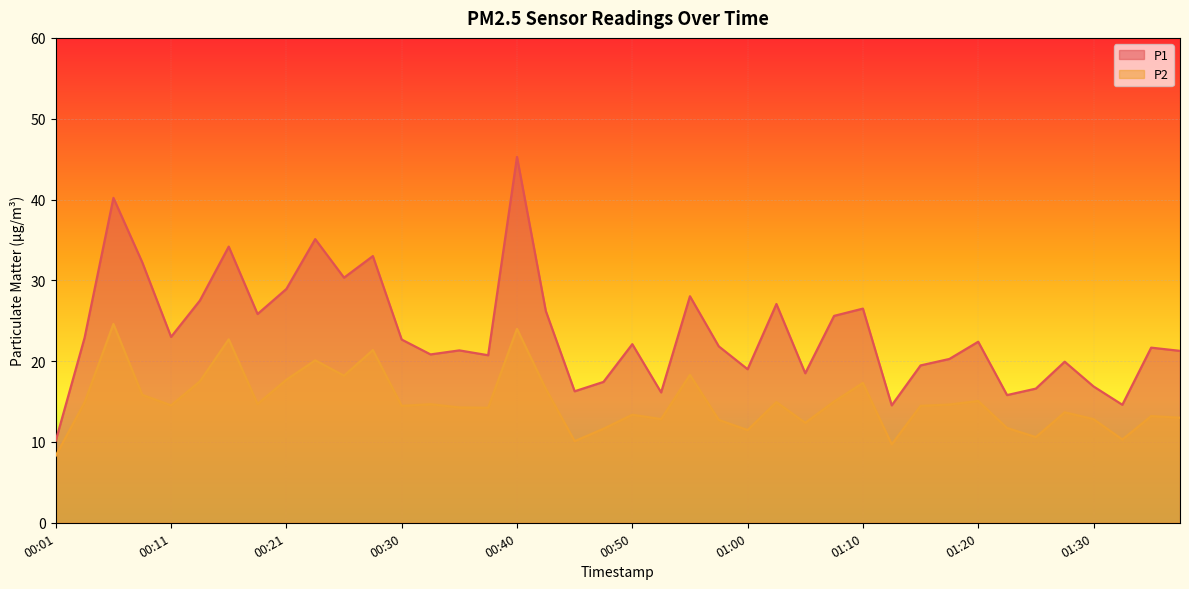

What is the average value of the P1 series?

23.6